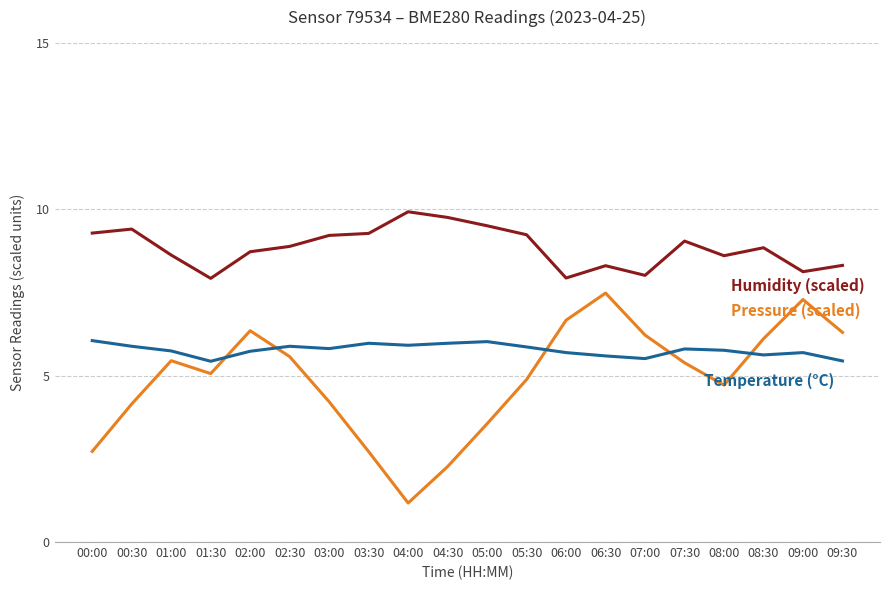

What position from the right is 00:30?

19